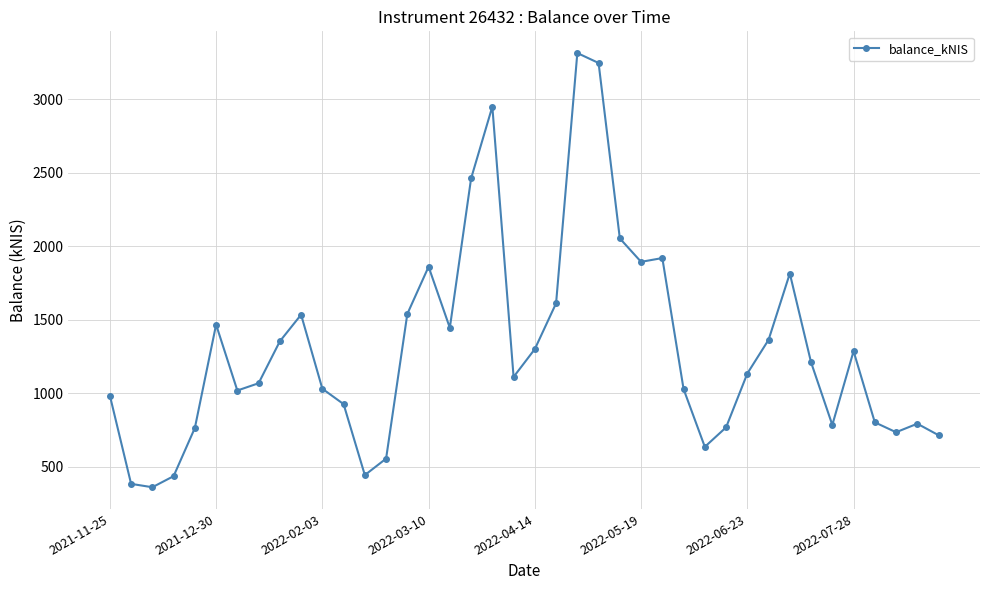

True or false: there are more than 2 points higher than both neighbors.

True